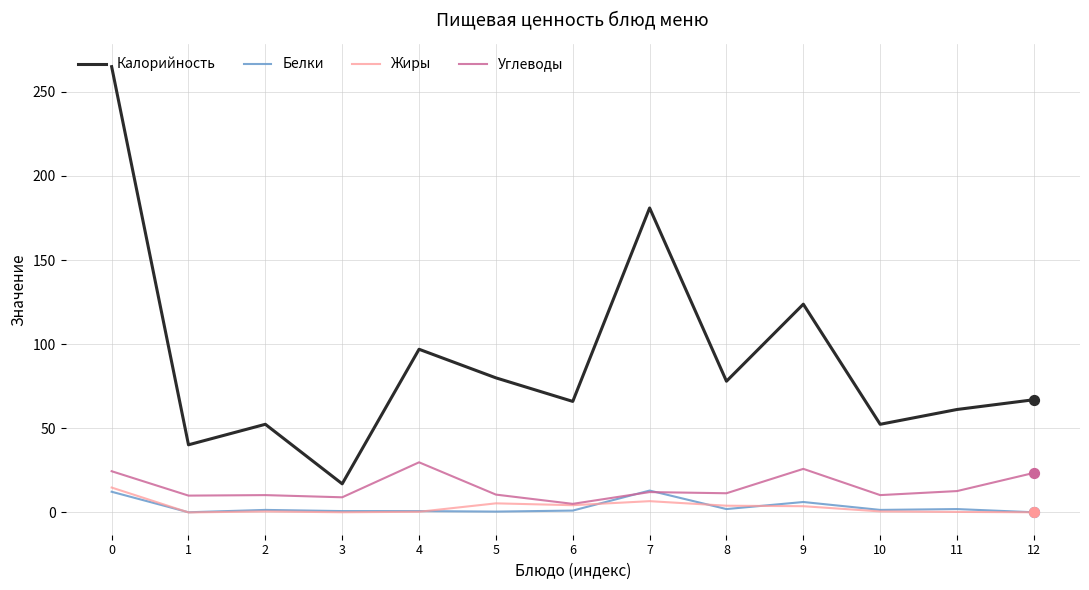

Which series has the largest total across all categories?

Калорийность